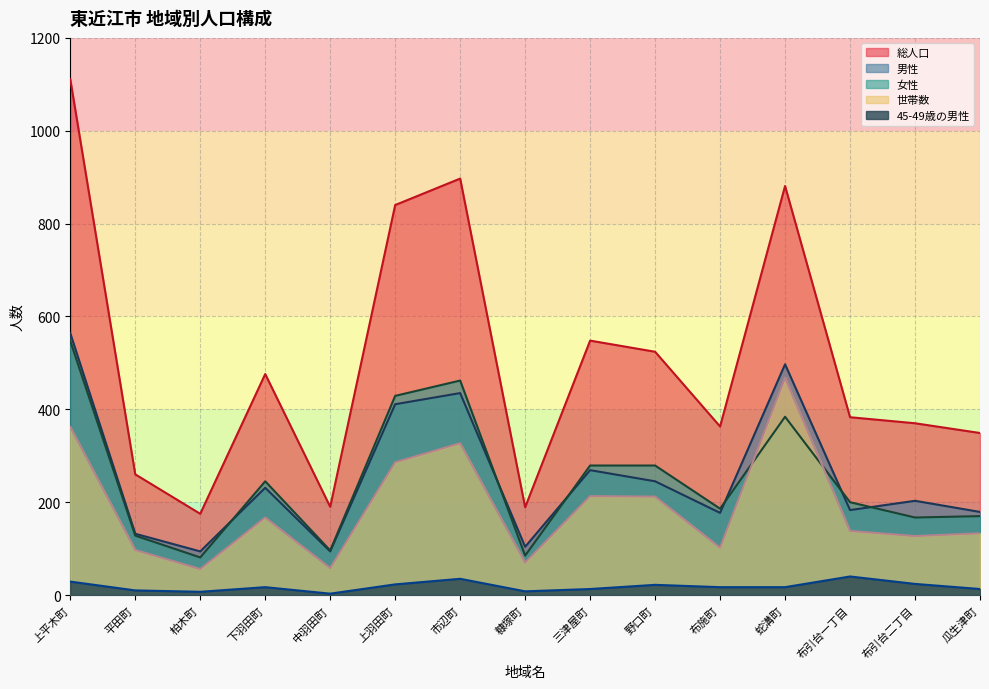

Reading left to right, what are all the values shown in this chart?

総人口: 1111	260	175	476	190	840	897	189	548	524	363	881	383	370	349
男性: 564	132	94	231	94	411	435	104	269	245	177	497	183	203	179
女性: 547	128	81	245	96	429	462	85	279	279	186	384	200	167	170
世帯数: 362	97	56	167	58	286	327	70	213	212	102	468	138	127	133
45-49歳の男性: 29	10	7	17	3	23	35	8	13	22	17	17	40	24	13